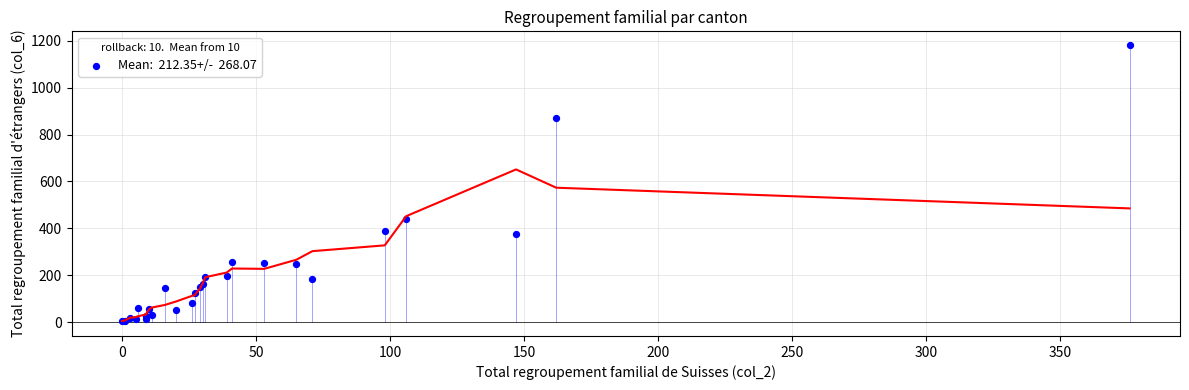

What Y value in the scatter plot is closest to 592?

441